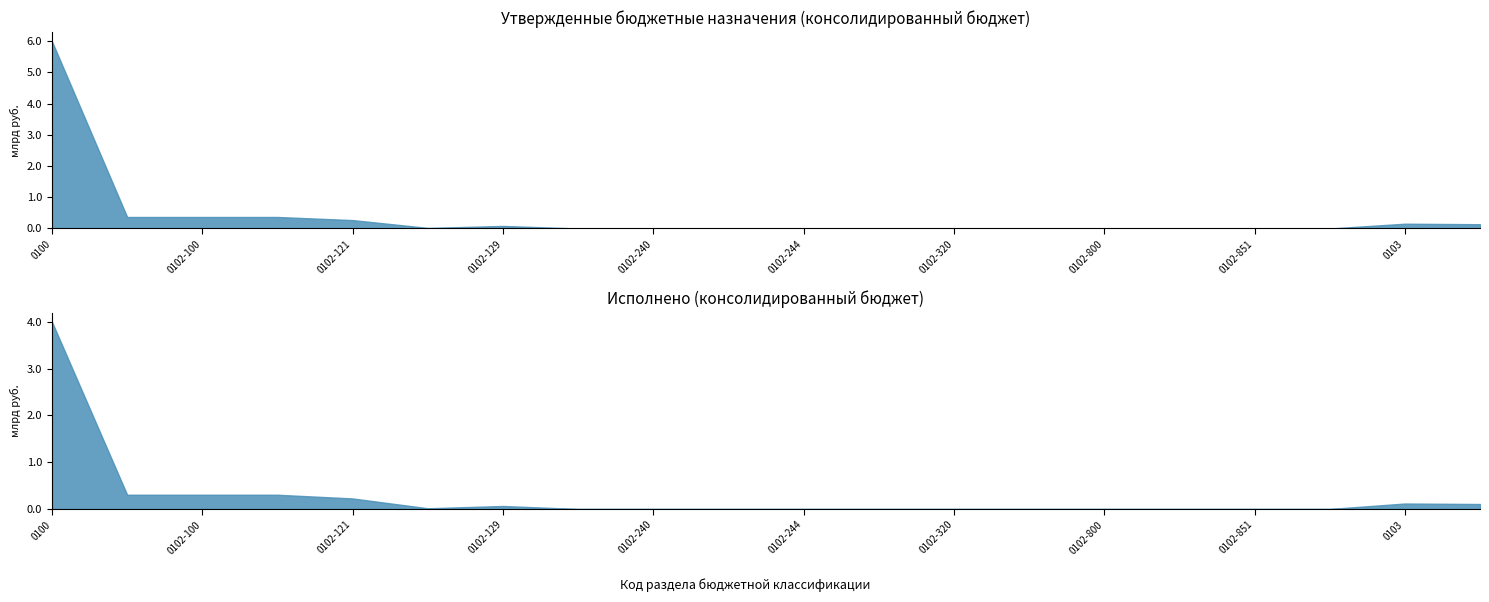

Where is Исполнено (консолидированный бюджет) nearest to the value 1999106324?

0102